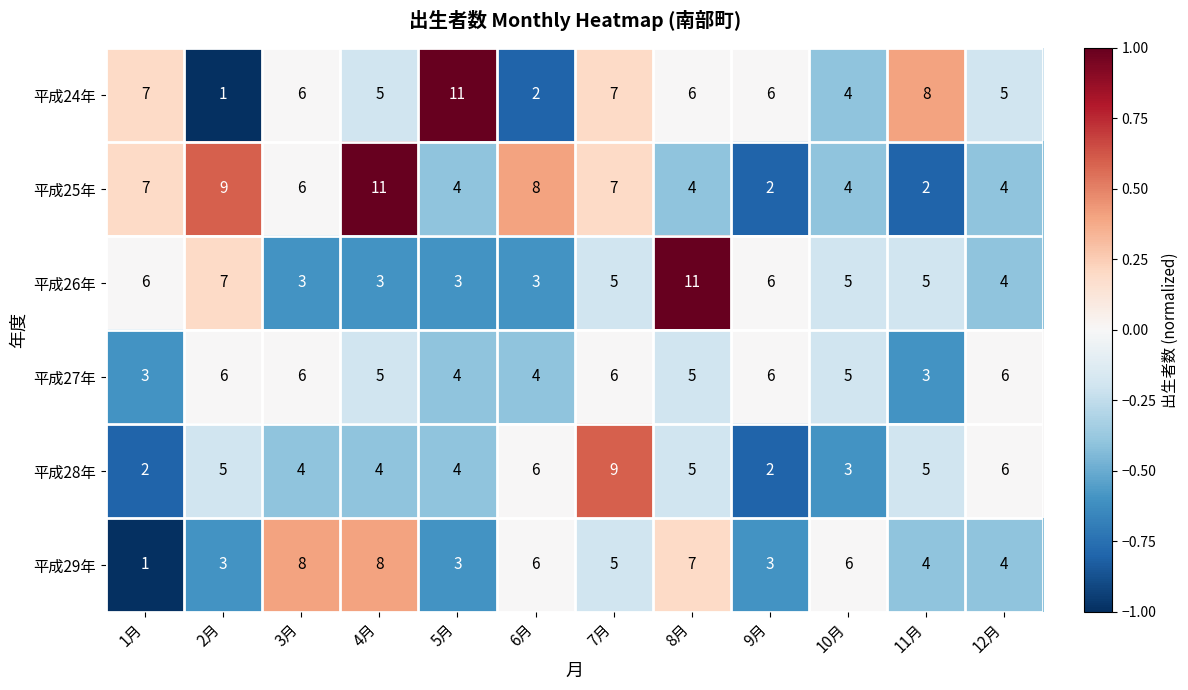

What is the lowest value of the 平成26年 series?

3